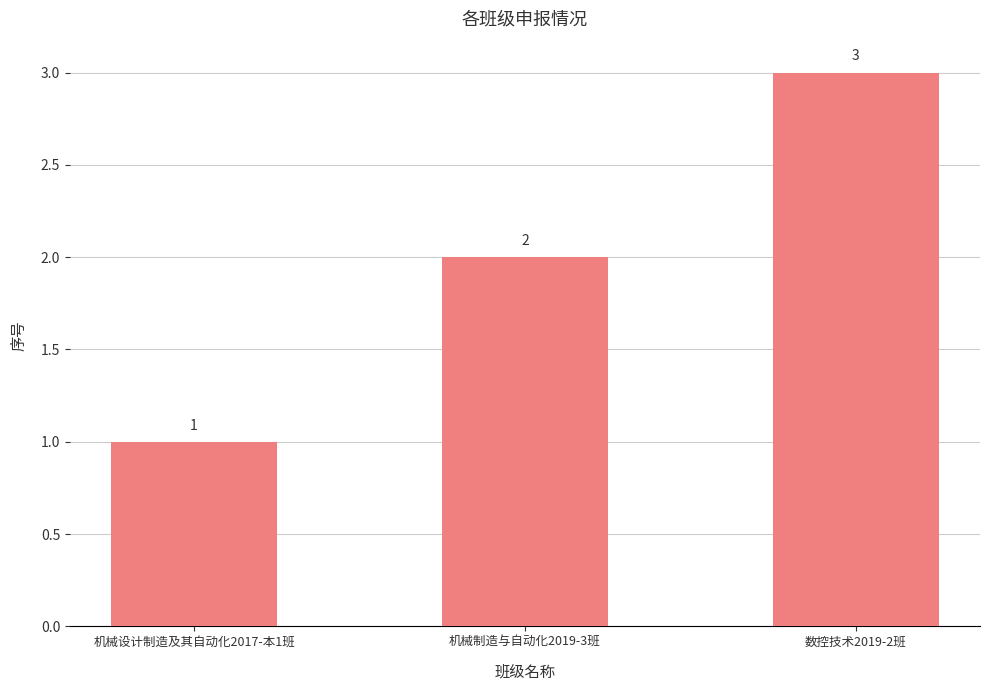

What is the sum of all values?

6